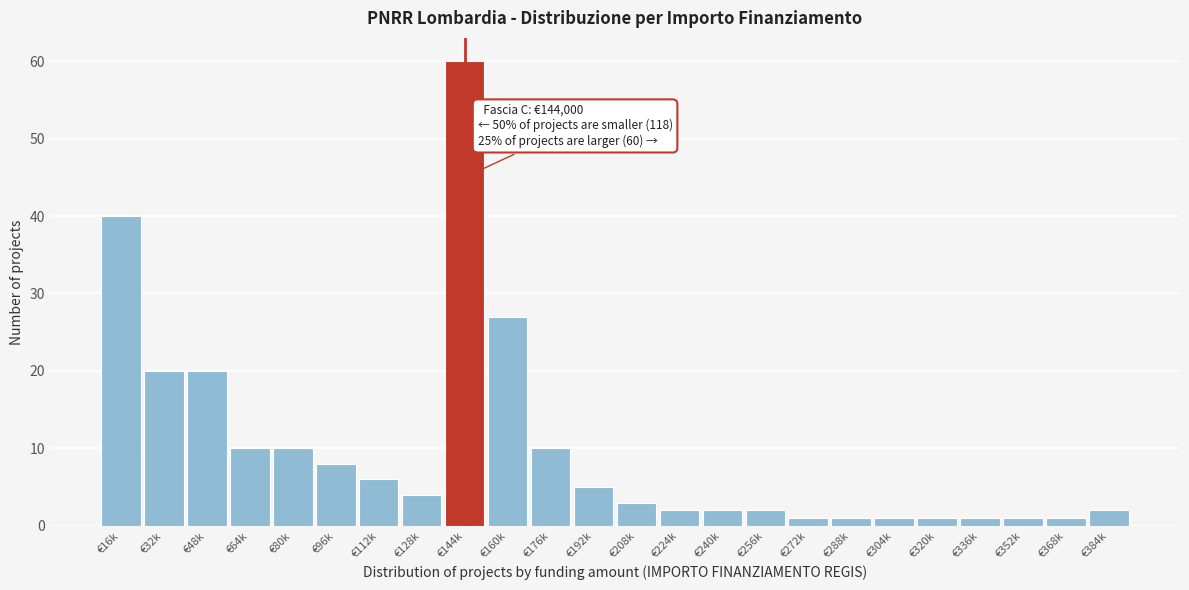

Reading left to right, list all the values displayed in this chart.

40	20	20	10	10	8	6	4	60	27	10	5	3	2	2	2	1	1	1	1	1	1	1	2